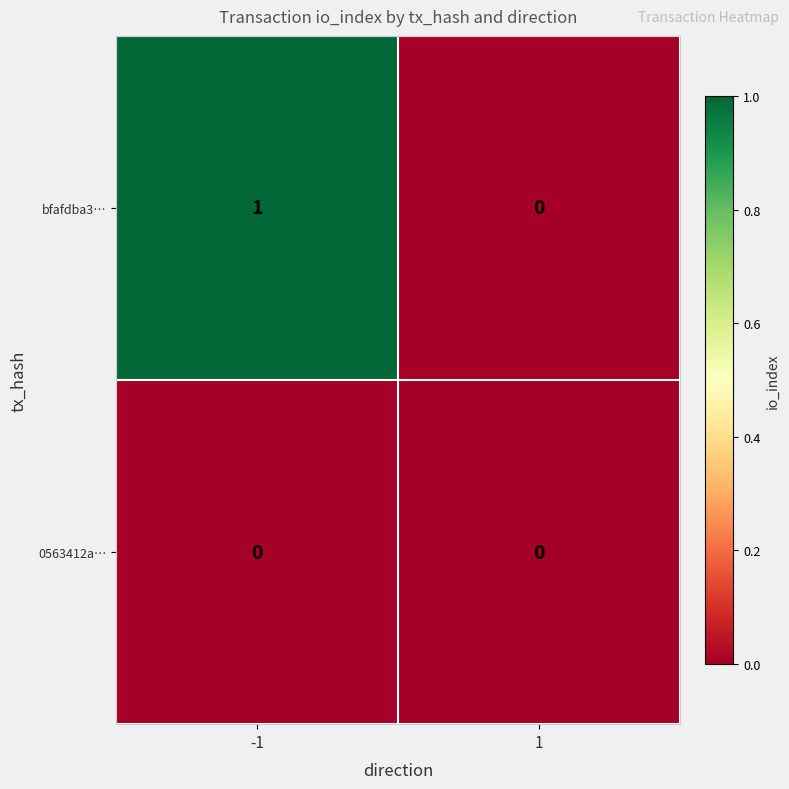

List the series in order of their peak value, highest first.

bfafdba3…, 0563412a…